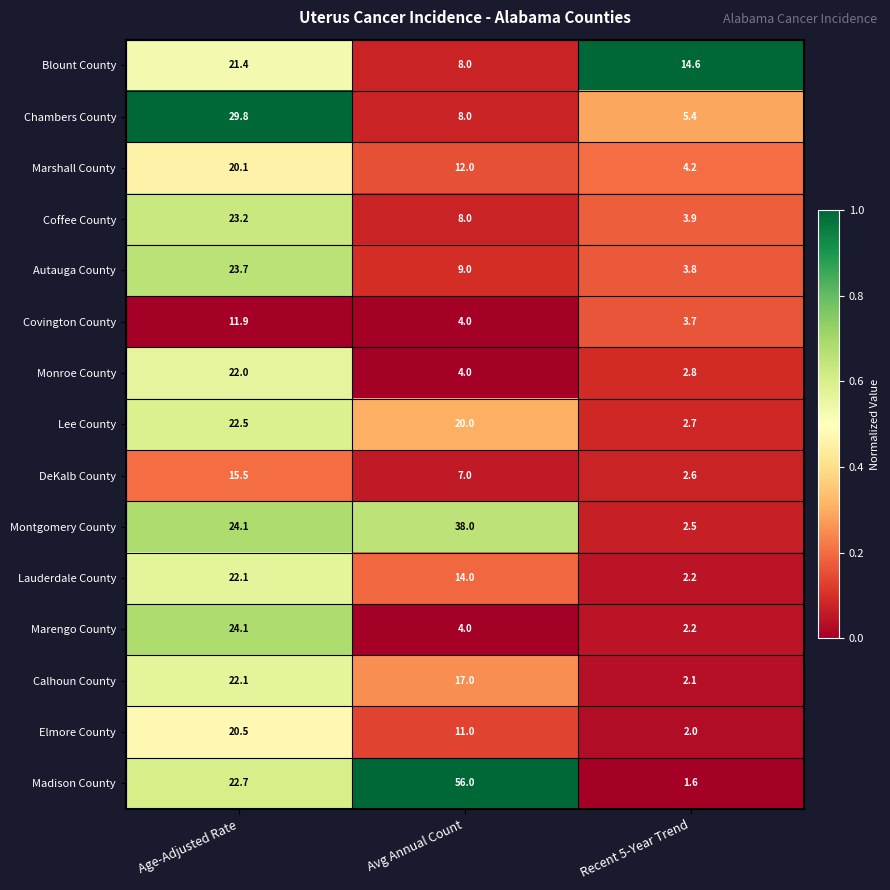

Is it true that Elmore County equals 11.0 at Avg Annual Count?

True